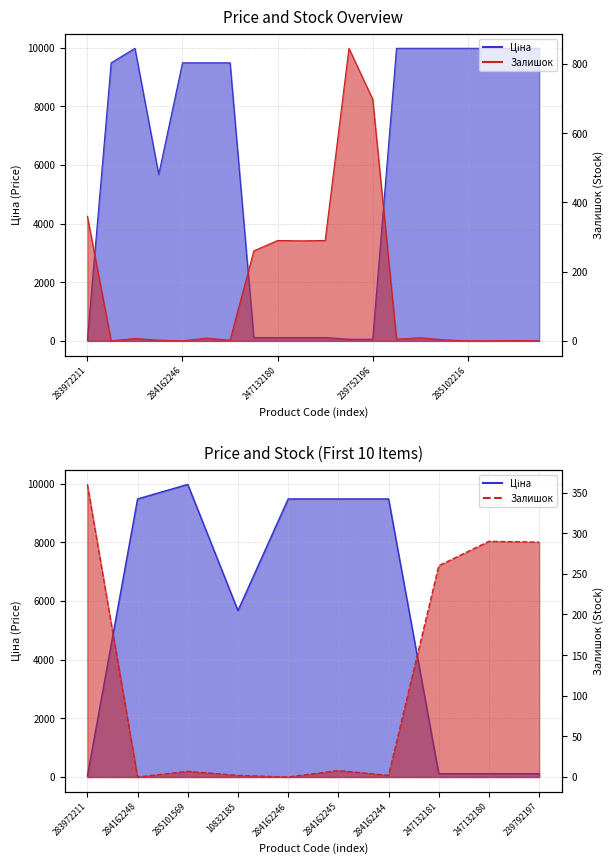

What are all the series names shown in the legend?

Ціна, Залишок